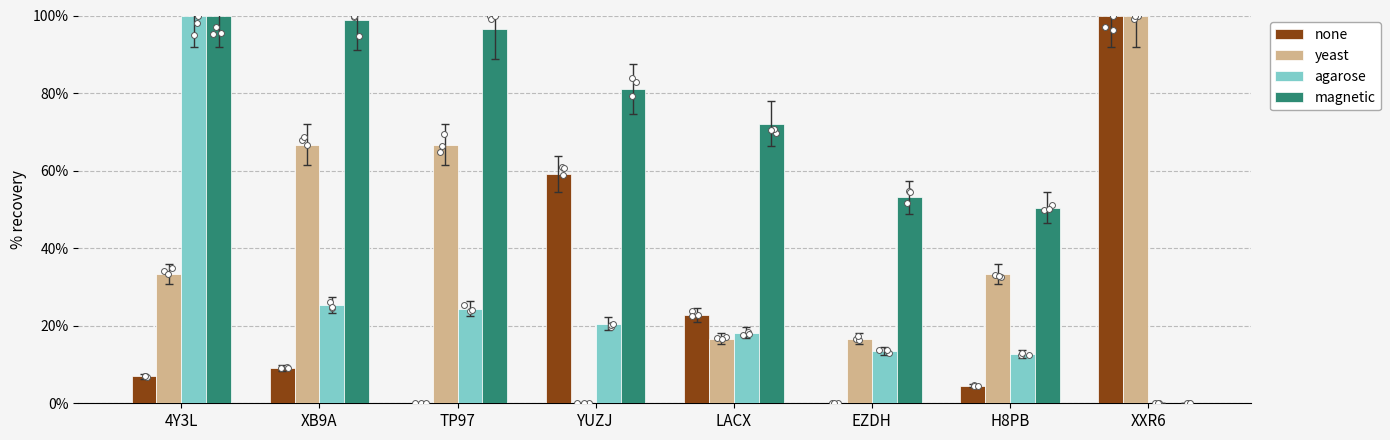

What are all the series names shown in the legend?

none, yeast, agarose, magnetic